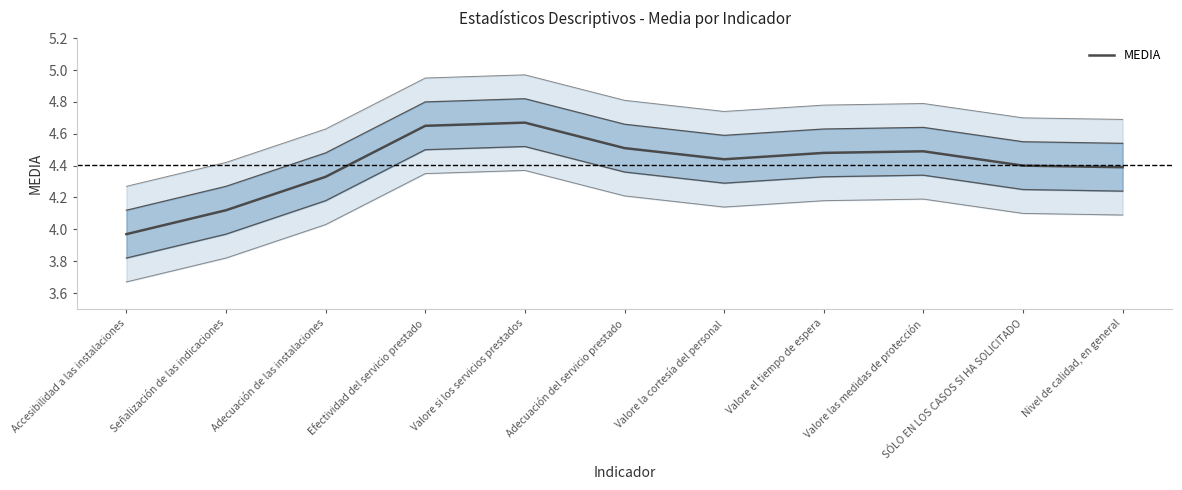

What is the ratio of the value at Valore si los servicios prestados to the value at Adecuación del servicio prestado?

1.0